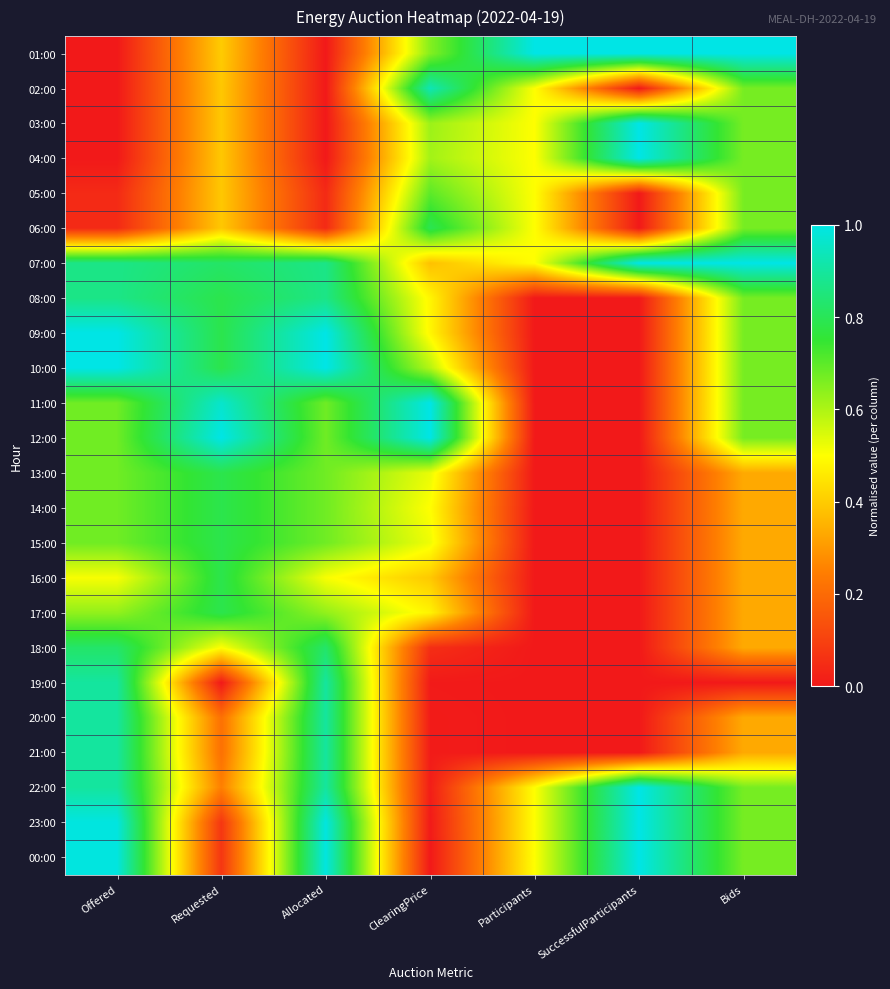

Reading left to right, what are all the values shown in this chart?

01:00: Offered=0.0	Requested=0.4	Allocated=0.0	ClearingPrice=0.7	Participants=1.0	SuccessfulParticipants=1.0	Bids=1.0
02:00: Offered=0.0	Requested=0.4	Allocated=0.0	ClearingPrice=0.9	Participants=0.5	SuccessfulParticipants=0.0	Bids=0.7
03:00: Offered=0.0	Requested=0.4	Allocated=0.0	ClearingPrice=0.6	Participants=0.5	SuccessfulParticipants=1.0	Bids=0.7
04:00: Offered=0.0	Requested=0.4	Allocated=0.0	ClearingPrice=0.6	Participants=0.5	SuccessfulParticipants=1.0	Bids=0.7
05:00: Offered=0.0	Requested=0.4	Allocated=0.0	ClearingPrice=0.7	Participants=0.5	SuccessfulParticipants=0.0	Bids=0.7
06:00: Offered=0.0	Requested=0.4	Allocated=0.0	ClearingPrice=0.8	Participants=0.5	SuccessfulParticipants=0.0	Bids=0.7
07:00: Offered=0.9	Requested=0.8	Allocated=0.9	ClearingPrice=0.4	Participants=0.5	SuccessfulParticipants=1.0	Bids=1.0
08:00: Offered=0.9	Requested=0.8	Allocated=0.9	ClearingPrice=0.5	Participants=0.0	SuccessfulParticipants=0.0	Bids=0.7
09:00: Offered=1.0	Requested=0.8	Allocated=1.0	ClearingPrice=0.5	Participants=0.0	SuccessfulParticipants=0.0	Bids=0.7
10:00: Offered=1.0	Requested=0.8	Allocated=1.0	ClearingPrice=0.6	Participants=0.0	SuccessfulParticipants=0.0	Bids=0.7
11:00: Offered=0.7	Requested=1.0	Allocated=0.7	ClearingPrice=1.0	Participants=0.0	SuccessfulParticipants=0.0	Bids=0.7
12:00: Offered=0.7	Requested=1.0	Allocated=0.7	ClearingPrice=1.0	Participants=0.0	SuccessfulParticipants=0.0	Bids=0.7
13:00: Offered=0.7	Requested=0.8	Allocated=0.7	ClearingPrice=0.5	Participants=0.0	SuccessfulParticipants=0.0	Bids=0.3
14:00: Offered=0.7	Requested=0.8	Allocated=0.7	ClearingPrice=0.5	Participants=0.0	SuccessfulParticipants=0.0	Bids=0.3
15:00: Offered=0.7	Requested=0.8	Allocated=0.7	ClearingPrice=0.5	Participants=0.0	SuccessfulParticipants=0.0	Bids=0.3
16:00: Offered=0.5	Requested=0.8	Allocated=0.5	ClearingPrice=0.4	Participants=0.0	SuccessfulParticipants=0.0	Bids=0.3
17:00: Offered=0.6	Requested=0.8	Allocated=0.6	ClearingPrice=0.5	Participants=0.0	SuccessfulParticipants=0.0	Bids=0.3
18:00: Offered=0.8	Requested=0.5	Allocated=0.8	ClearingPrice=0.1	Participants=0.0	SuccessfulParticipants=0.0	Bids=0.3
19:00: Offered=0.9	Requested=0.0	Allocated=0.9	ClearingPrice=0.0	Participants=0.0	SuccessfulParticipants=0.0	Bids=0.0
20:00: Offered=0.9	Requested=0.2	Allocated=0.9	ClearingPrice=0.0	Participants=0.0	SuccessfulParticipants=0.0	Bids=0.3
21:00: Offered=0.9	Requested=0.2	Allocated=0.9	ClearingPrice=0.0	Participants=0.0	SuccessfulParticipants=0.0	Bids=0.3
22:00: Offered=0.9	Requested=0.2	Allocated=0.9	ClearingPrice=0.0	Participants=0.5	SuccessfulParticipants=1.0	Bids=0.7
23:00: Offered=1.0	Requested=0.1	Allocated=1.0	ClearingPrice=0.0	Participants=0.5	SuccessfulParticipants=1.0	Bids=0.7
00:00: Offered=1.0	Requested=0.1	Allocated=1.0	ClearingPrice=0.0	Participants=0.5	SuccessfulParticipants=1.0	Bids=0.7